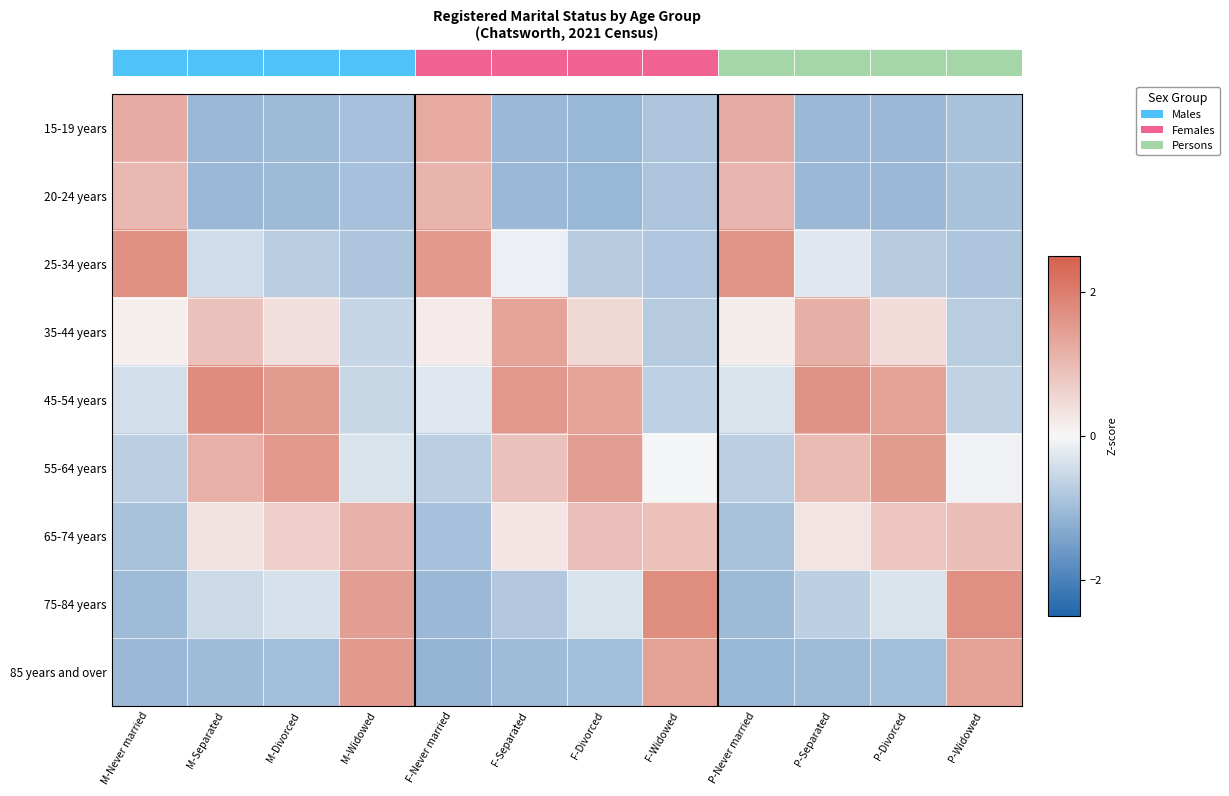

How many values in 65-74 years are below zero?

3